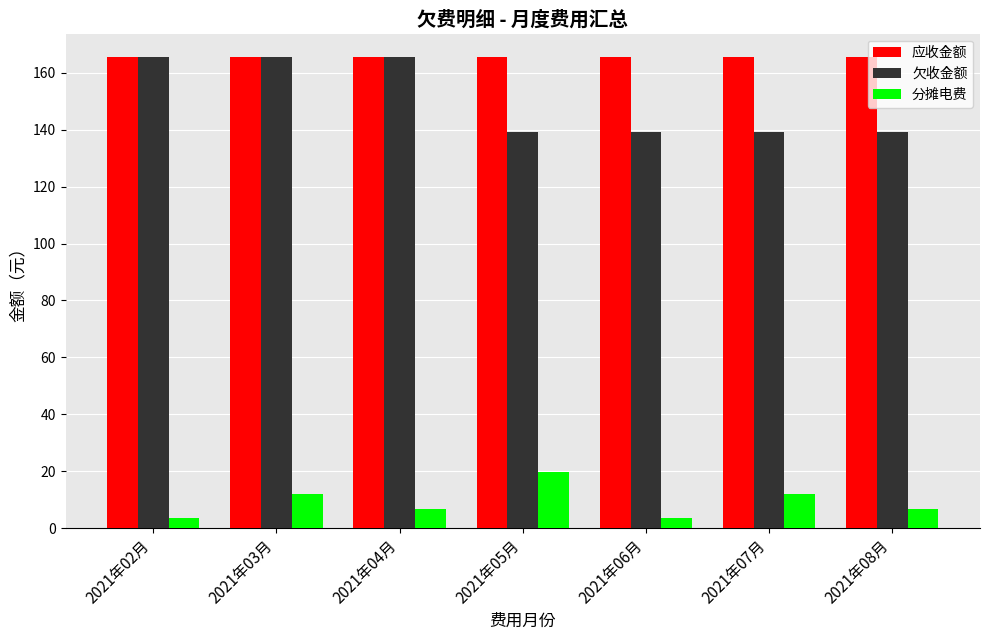

The 分摊电费 series shows 6.9 at 2021年04月. True or false?

True